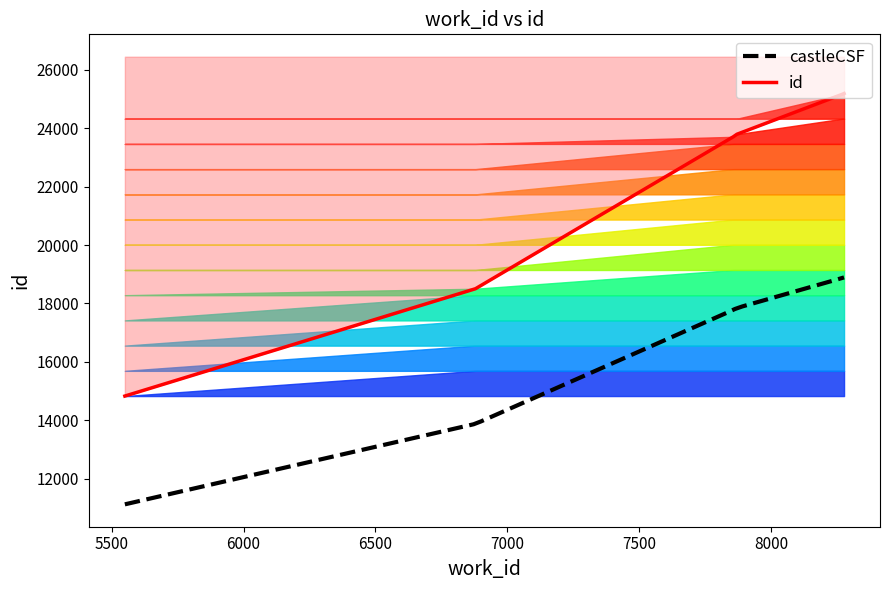

What is the change in value from 7870 to 8270?

+1371